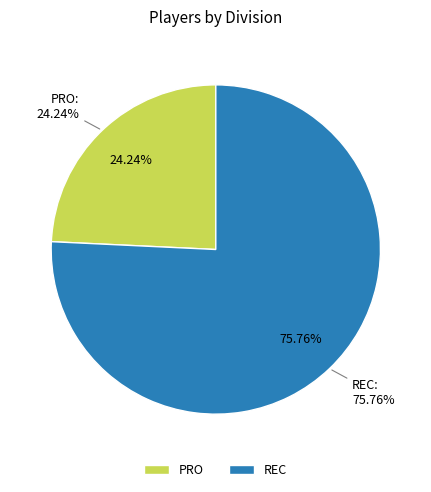

What percentage is the PRO slice, to the nearest percent?

24%